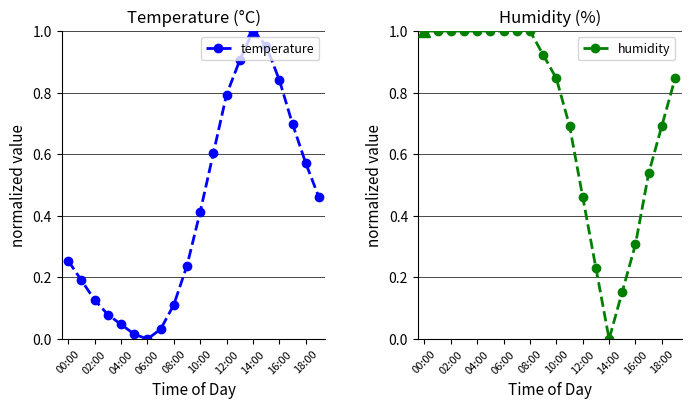

In temperature, how many points are higher than both neighbors (excluding endpoints)?

1